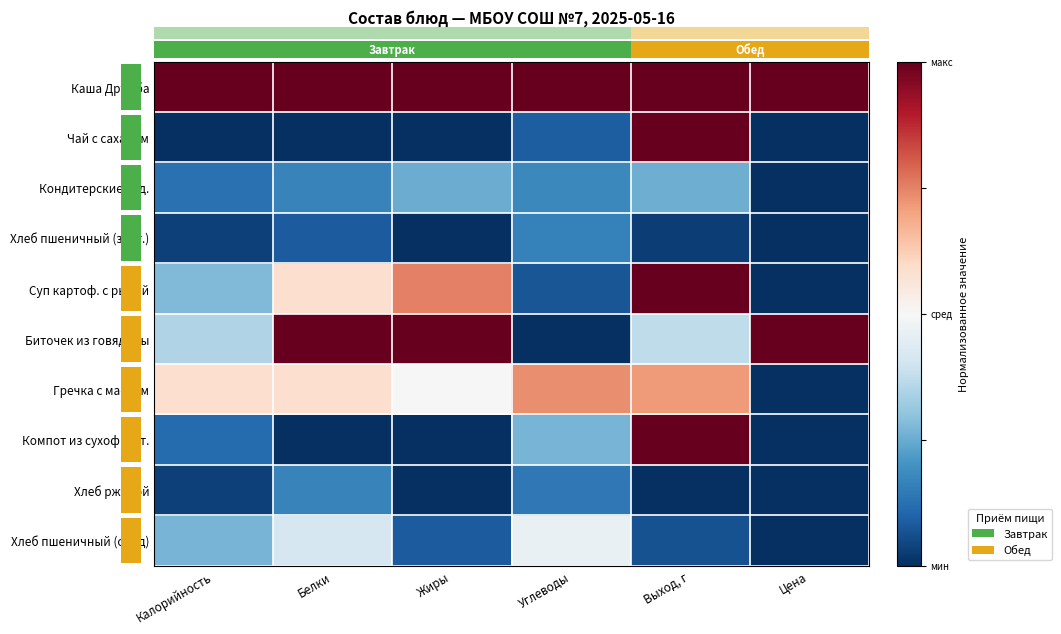

The Каша Дружба series shows 0.3 at Белки. True or false?

False